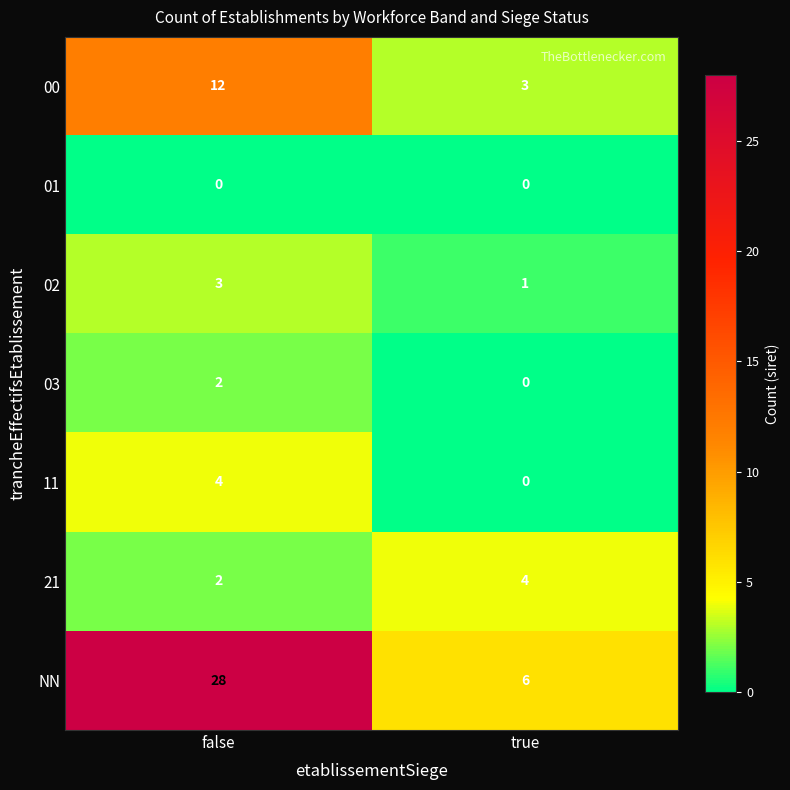

Is the value of 21 at true greater than the value of 01 at true?

Yes